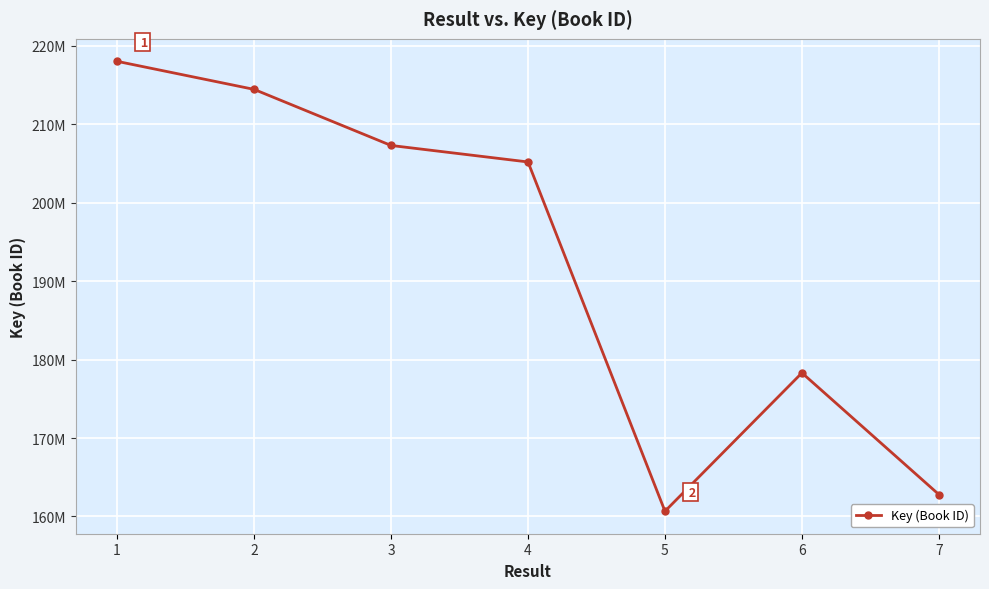

What is the minimum value shown in the chart?

160669428